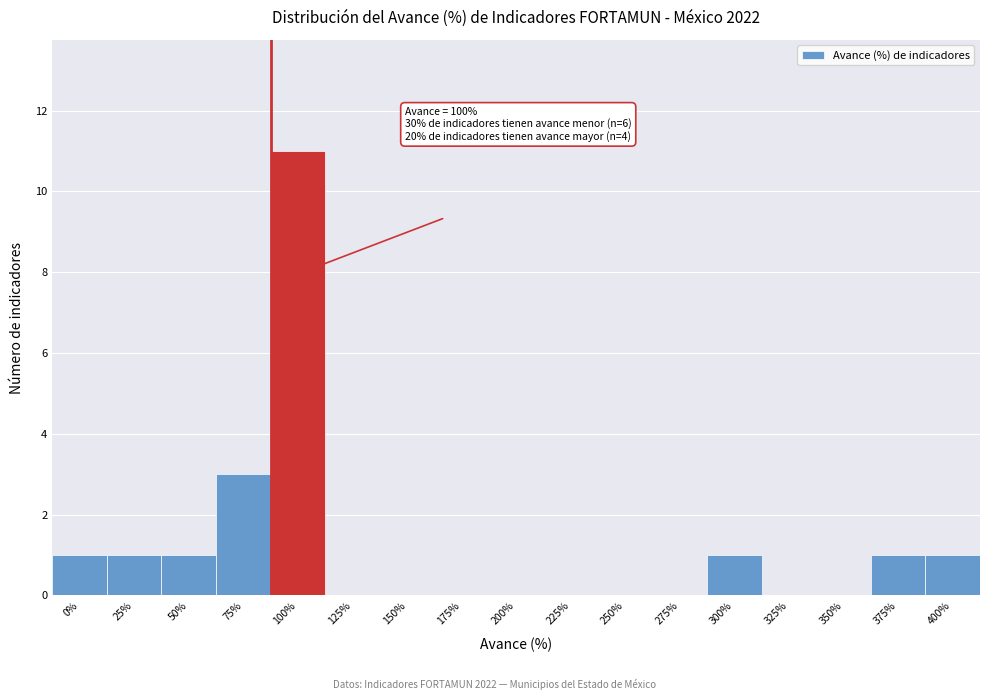

Reading right to left, transcribe all the data shown in this chart.

400%=1	375%=1	350%=0	325%=0	300%=1	275%=0	250%=0	225%=0	200%=0	175%=0	150%=0	125%=0	100%=11	75%=3	50%=1	25%=1	0%=1